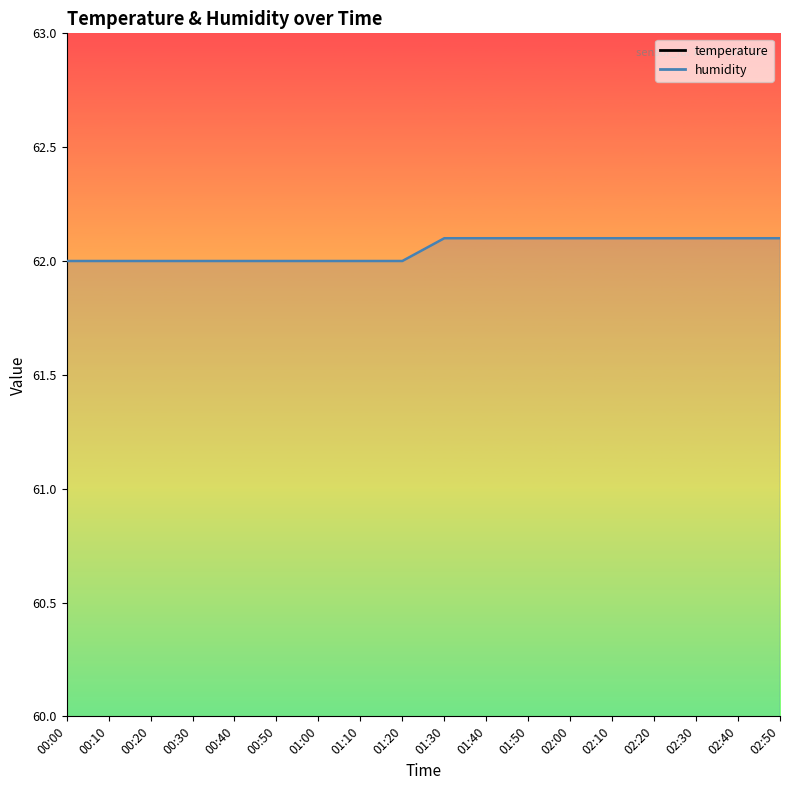

What value does the temperature series have at 00:40?

26.5